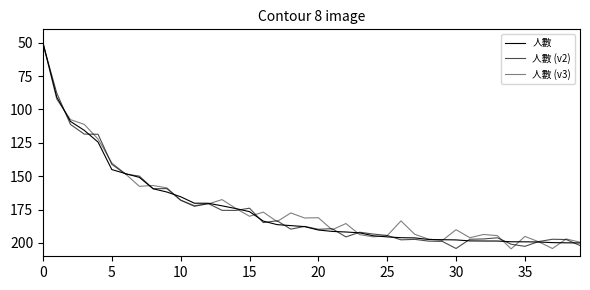

True or false: 人數 (v3) has more than 1 interior local peaks.

True